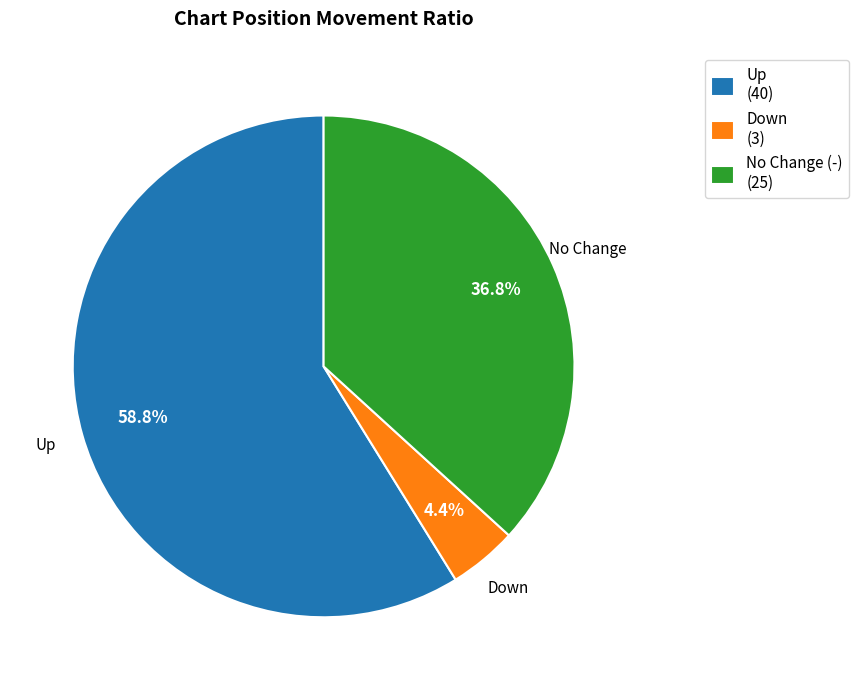

What portion of the pie excludes Up (40)?

41.2%